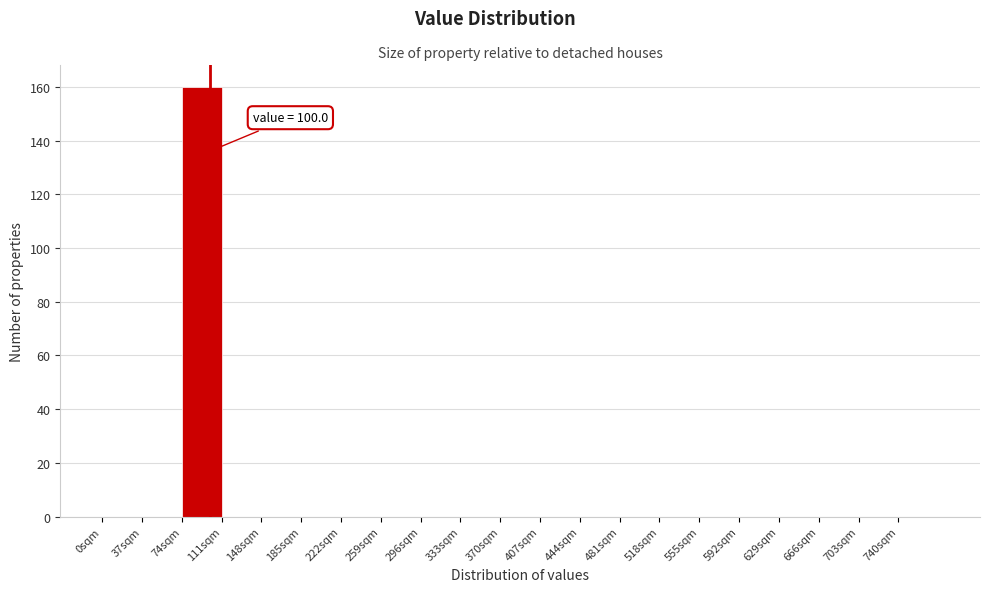

Over which range of the x-axis is the bar tallest?

74 to 111